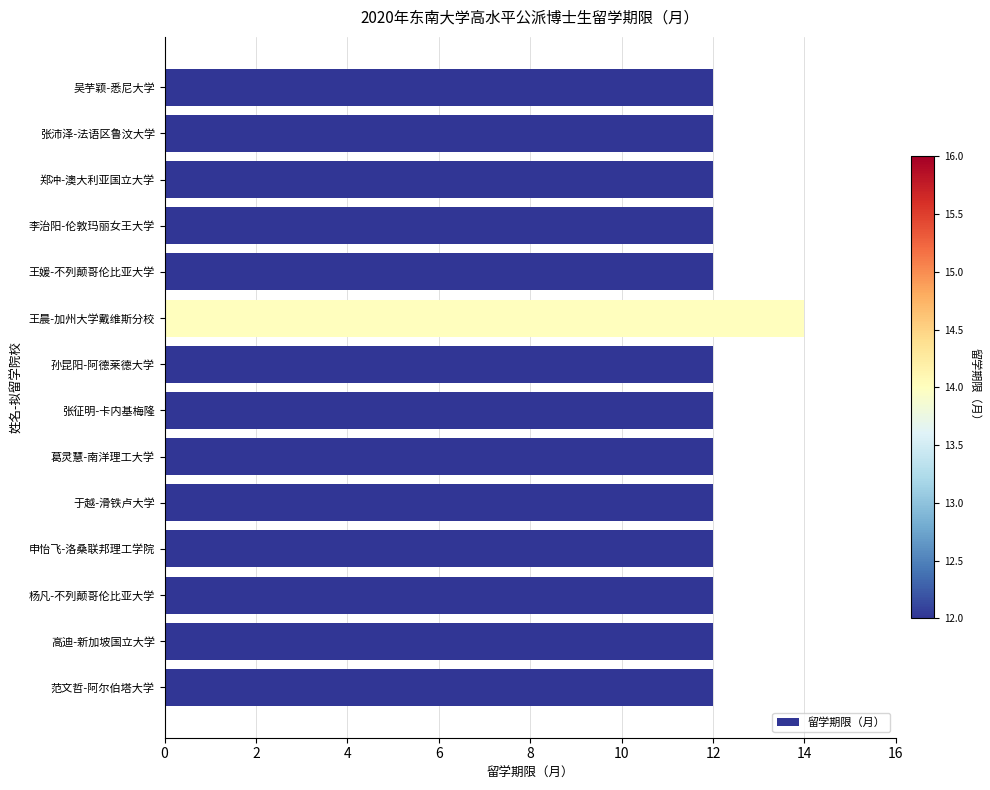

Are the bars horizontal?

Yes